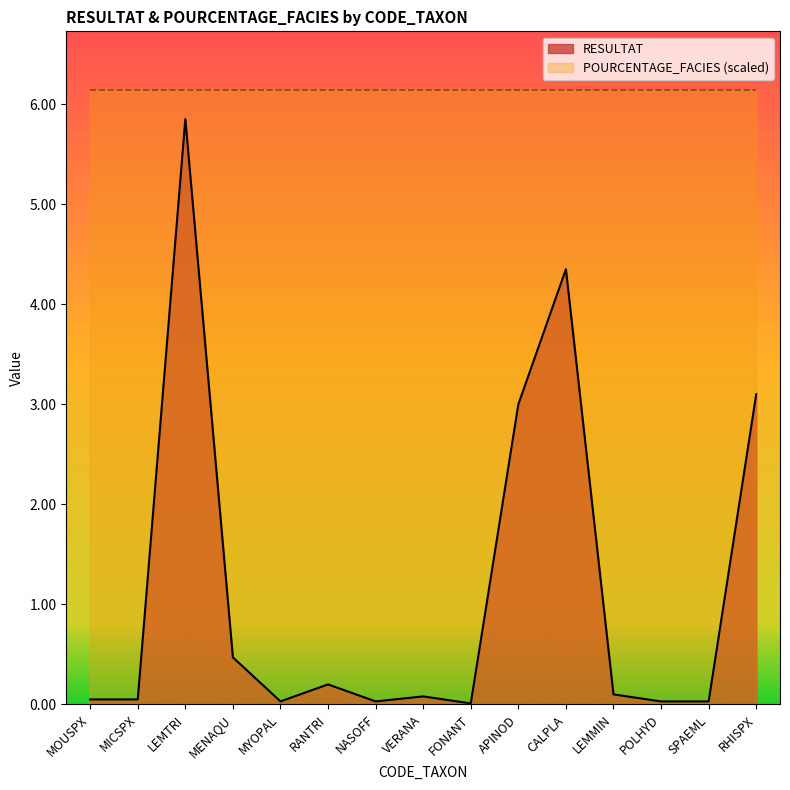

At which category does the data reach its first local valley?

MYOPAL